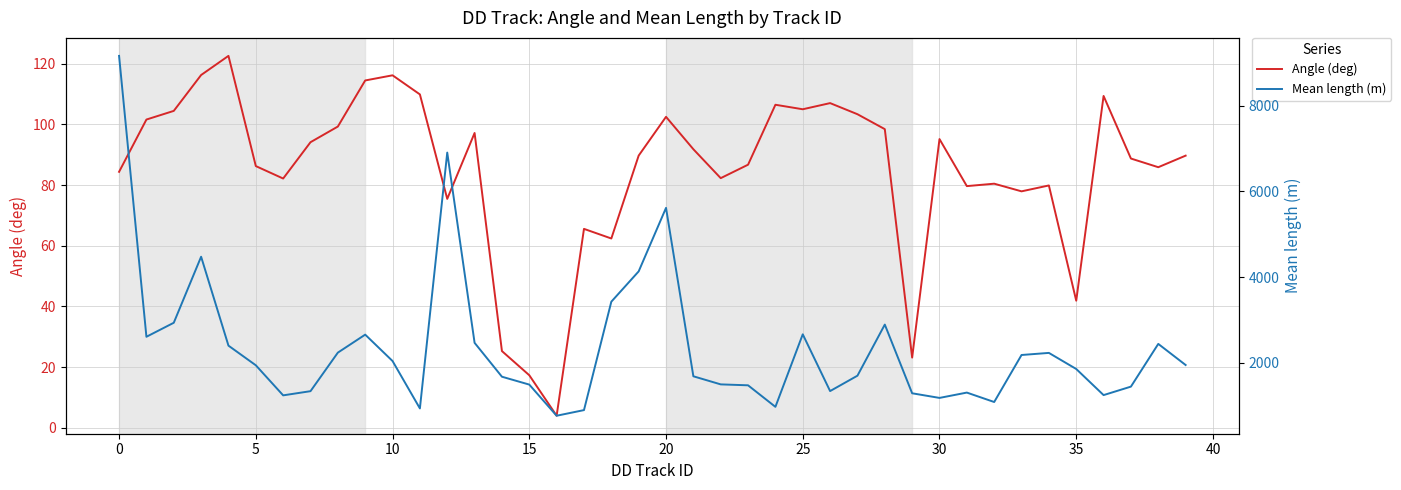

Is it true that Angle (deg) equals 137.8 at 20?

False